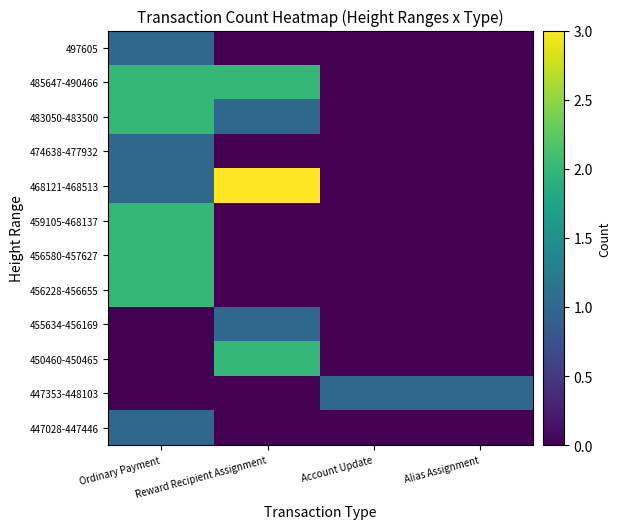

What is the total value across all series at Ordinary Payment?

14